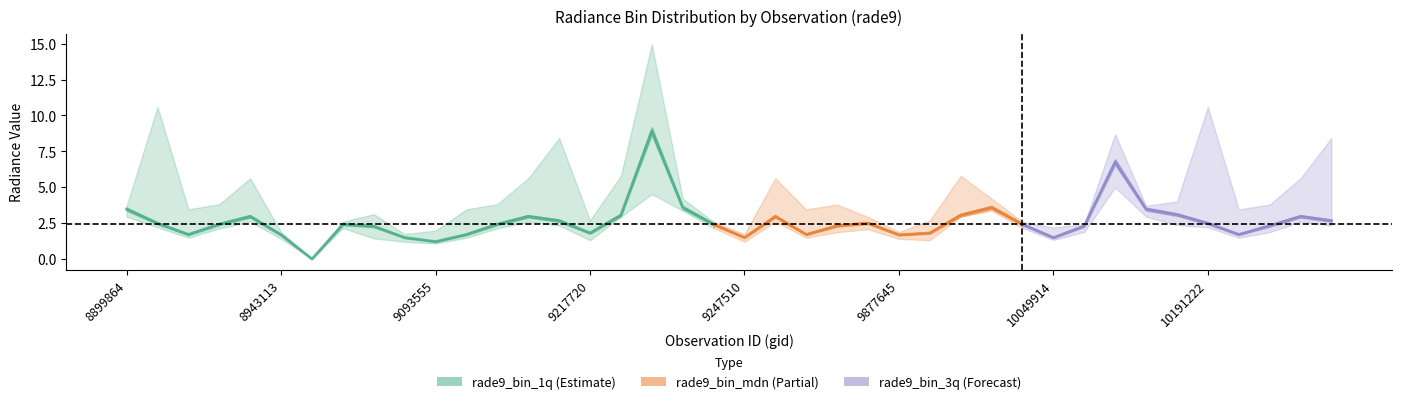

Rank the series at 9055514 from highest to lowest value.

rade9_bin_1q, rade9_bin_mdn, rade9_bin_3q